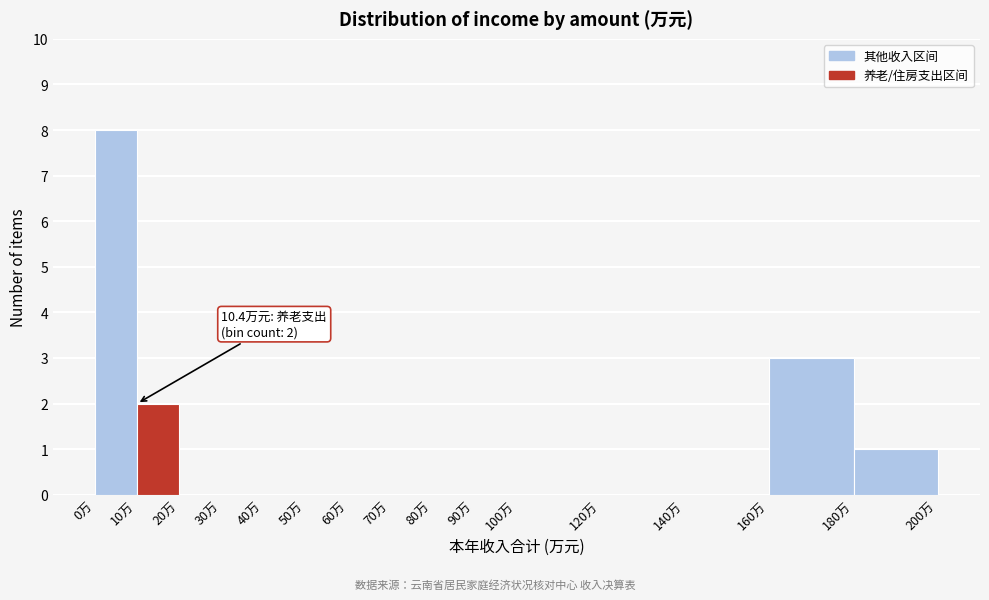

Over which range of the x-axis is the bar tallest?

0 to 10